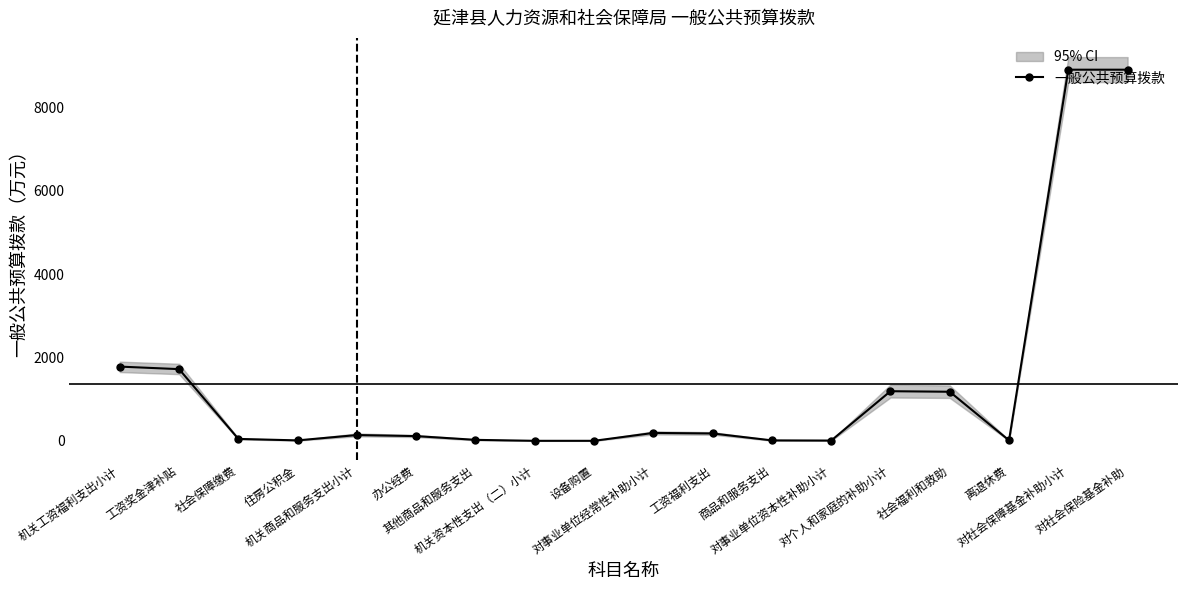

What is the label of the 17th point from the left?

对社会保障基金补助小计